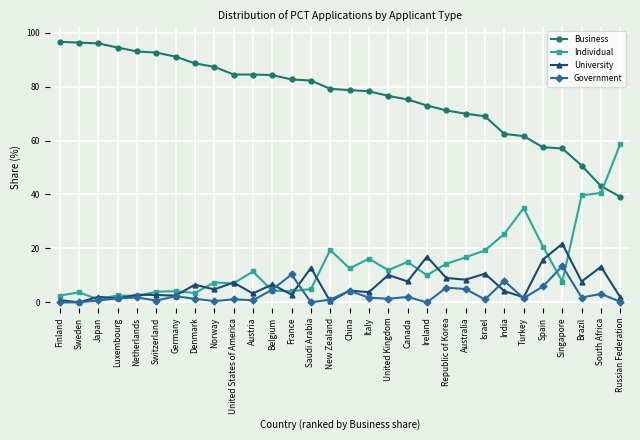

What is the sum of all Government values?

81.8